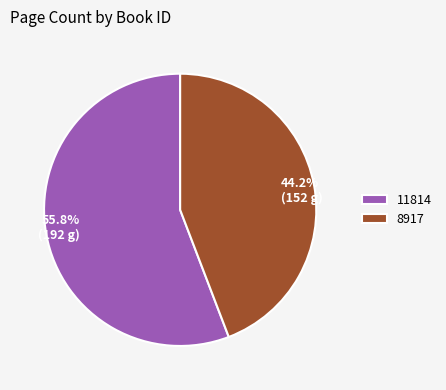

Which slice represents more than half of the pie?

11814